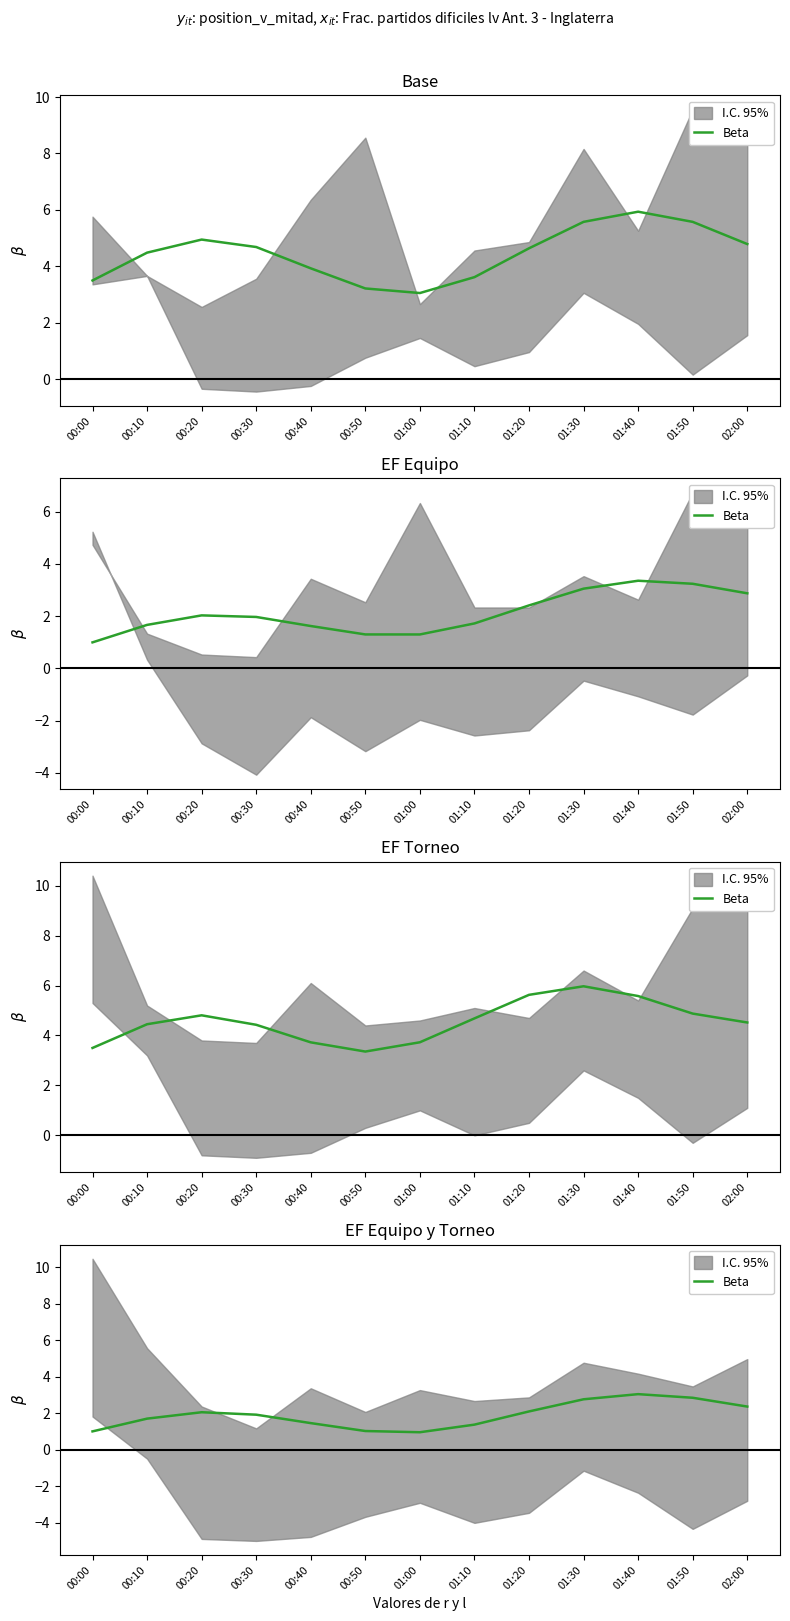

The value at 01:40 is 1.2. True or false?

False